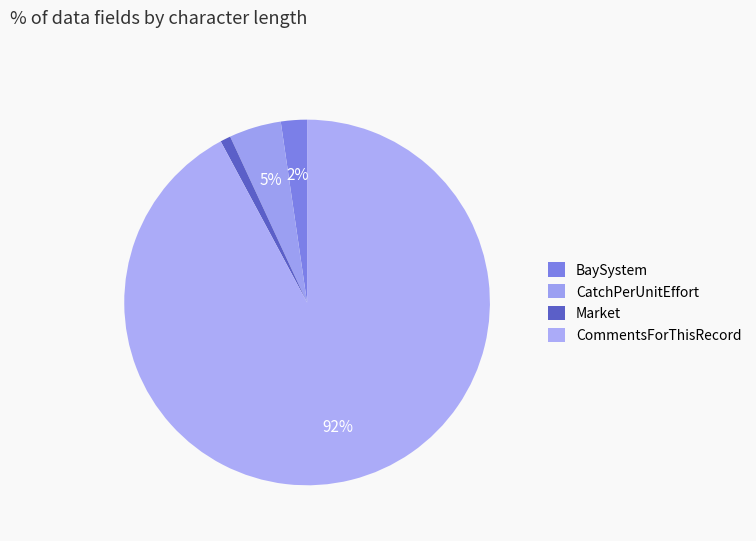

How many segments does this pie chart have?

4